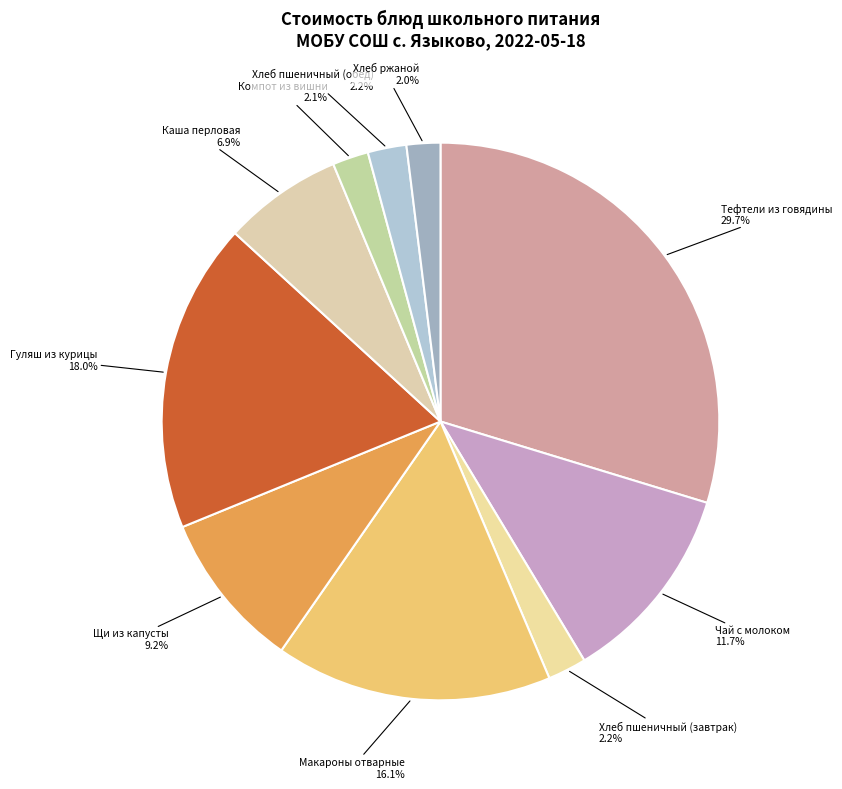

Is there a majority slice in this chart?

No